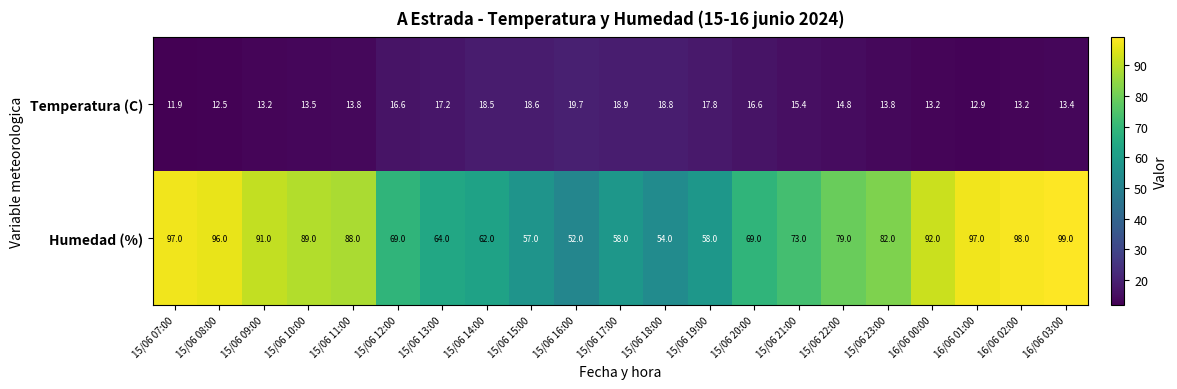

The value of Humedad (%) at 15/06 14:00 is 97.7. True or false?

False